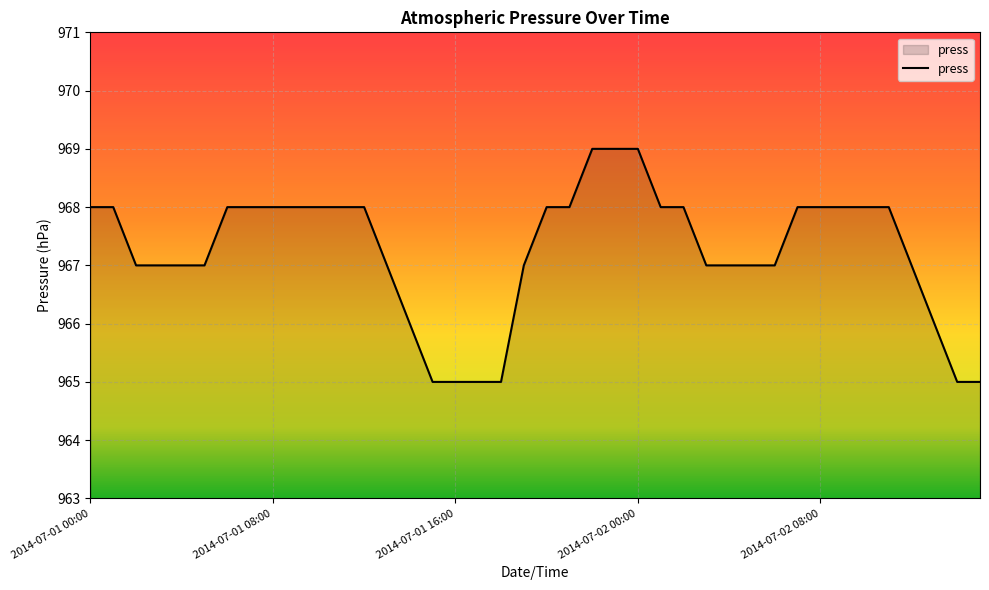

What is the greatest value displayed?

969